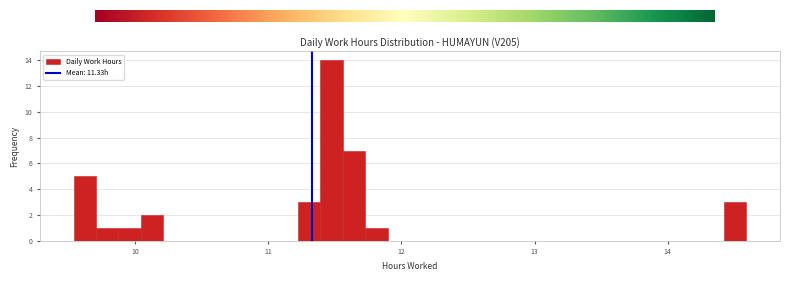

Around what value on the x-axis is the tallest bar? Give the approximate position of its centre, as read against the axis.

11.5